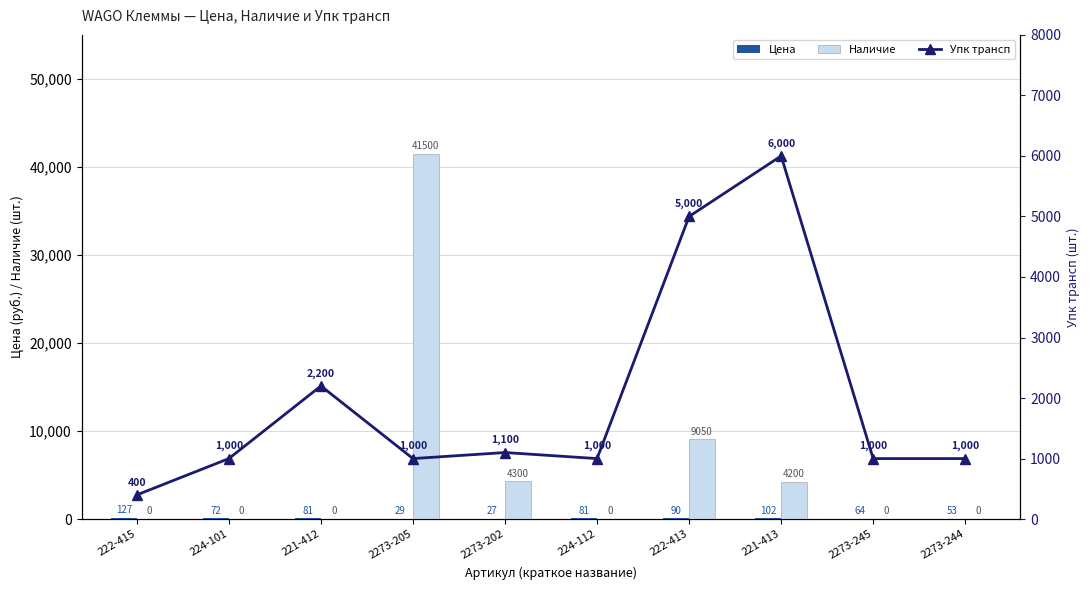

What is the value of the Упк трансп bar at the 7th from the left?

5000.0